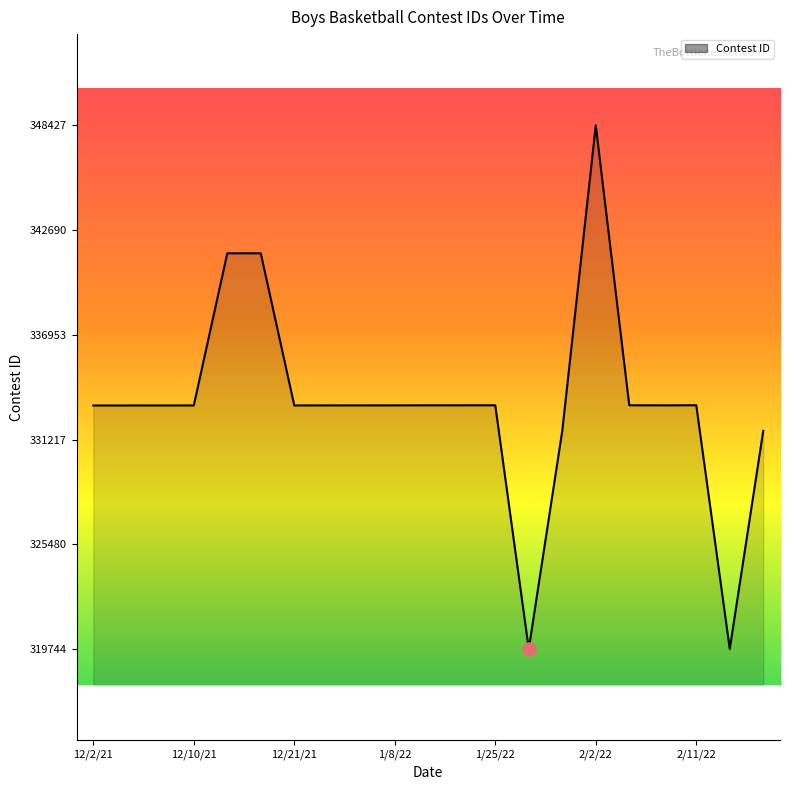

What is the maximum value shown in the chart?

348427